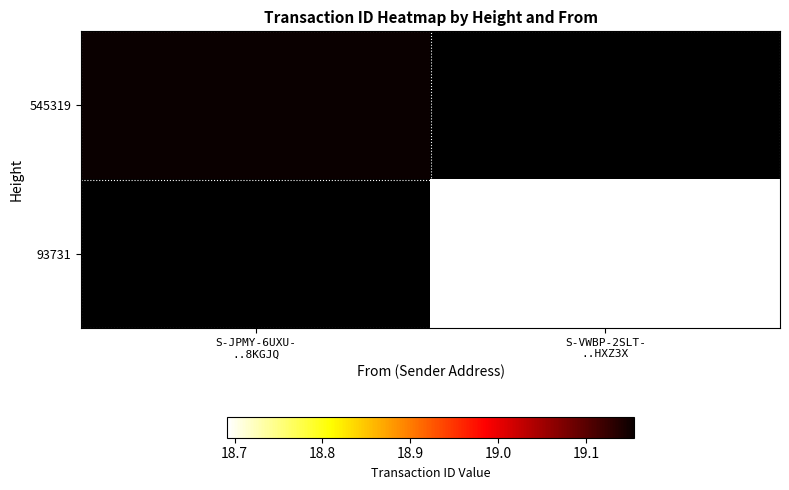

How many data points does each series have?

2